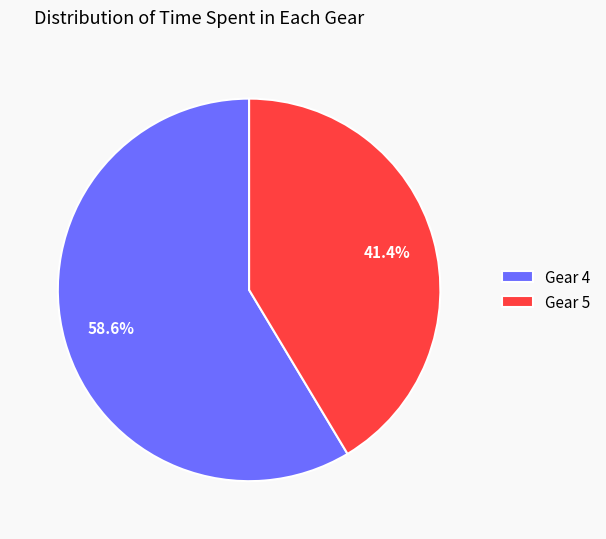

Is the sum of Gear 5 and Gear 4 greater than half?

Yes